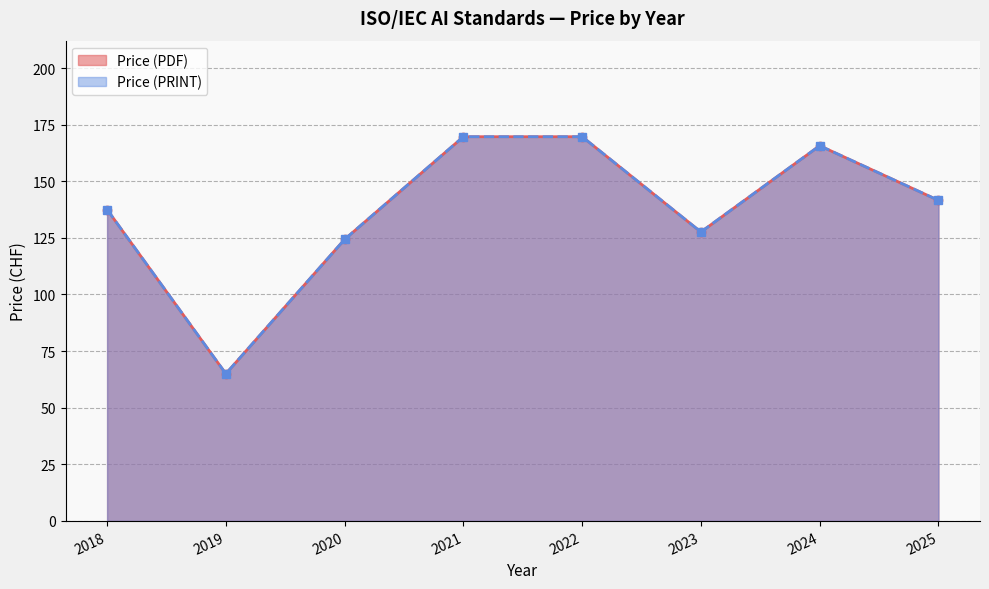

Which series changed the most between 2020 and 2024?

Price (PDF)